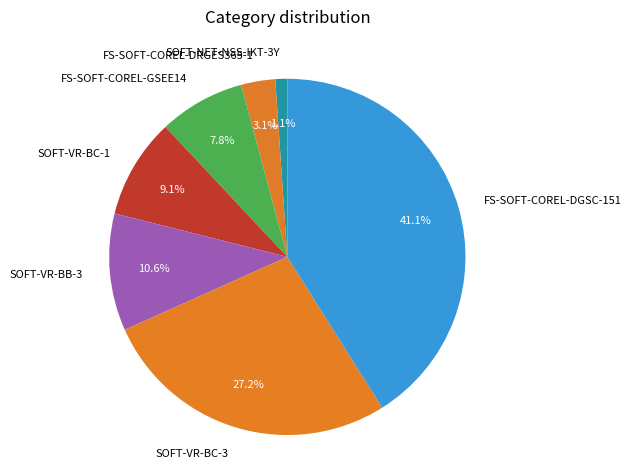

Is FS-SOFT-COREL-DGSC-151 the majority of the pie?

No